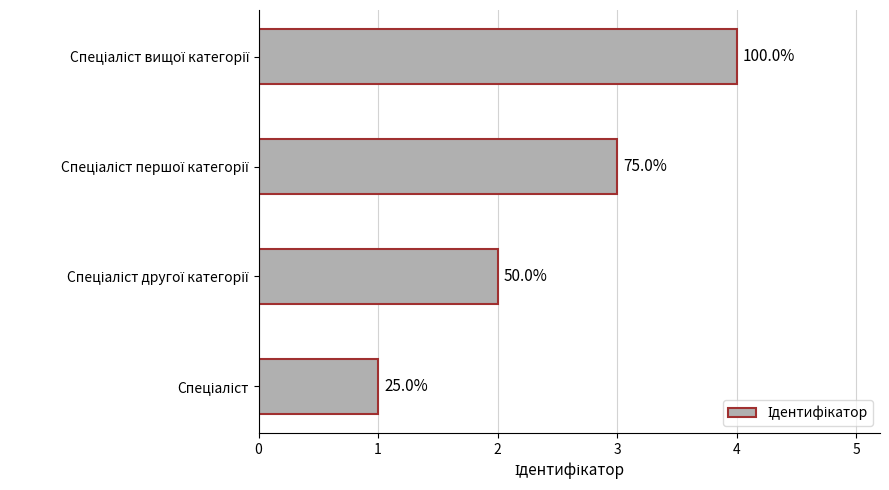

How many bars are there in total?

4